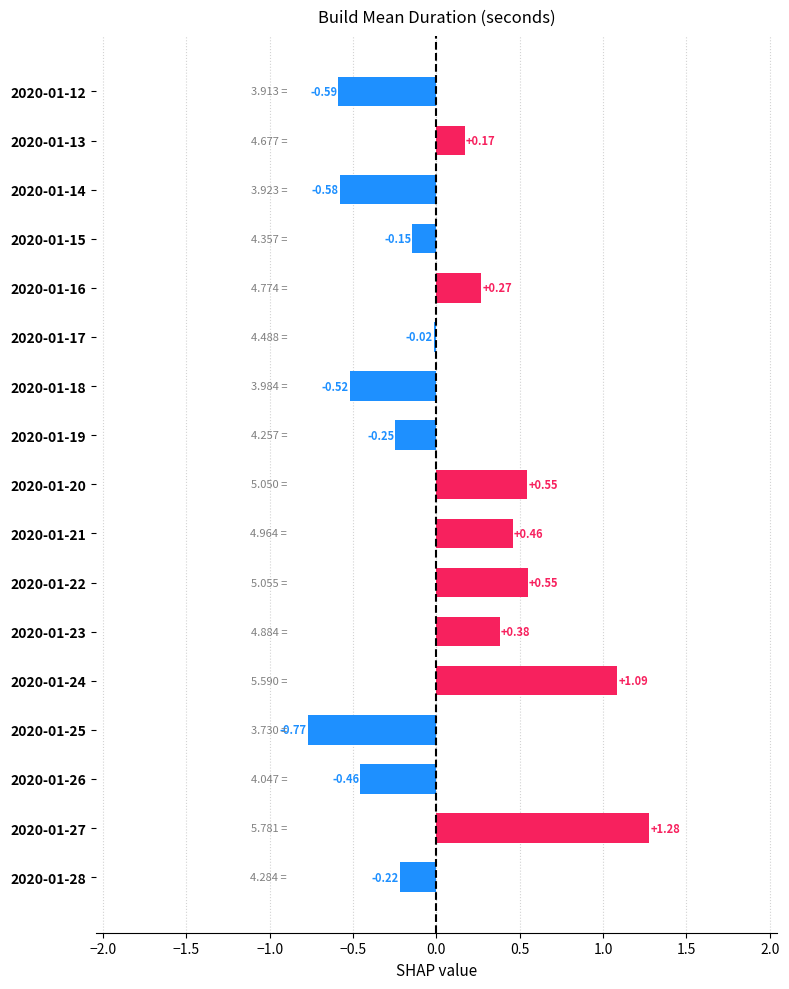

What is the sum of all values?

1.2